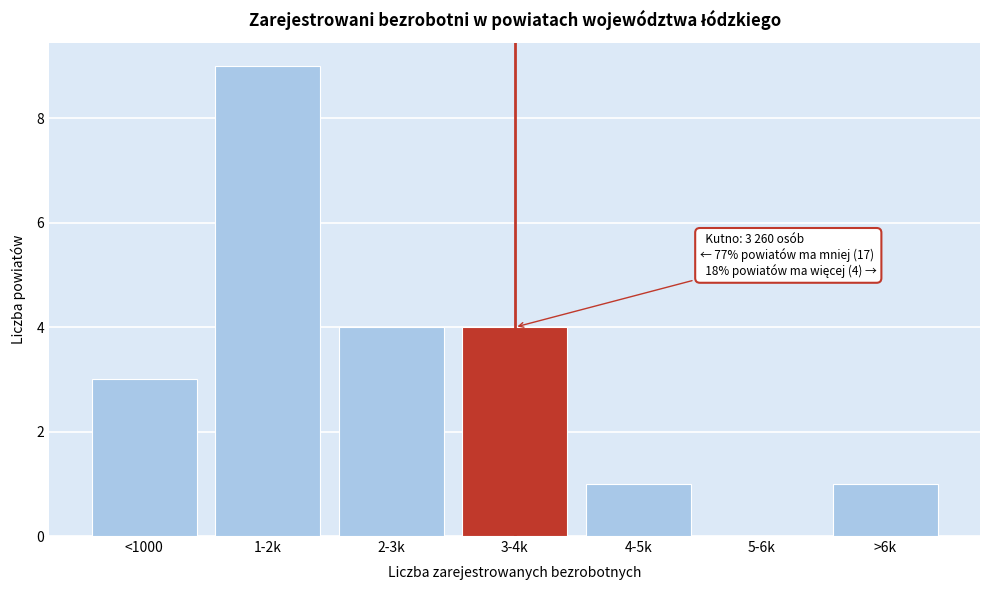

Reading right to left, what are all the values shown in this chart?

>6k=1	5-6k=0	4-5k=1	3-4k=4	2-3k=4	1-2k=9	<1000=3